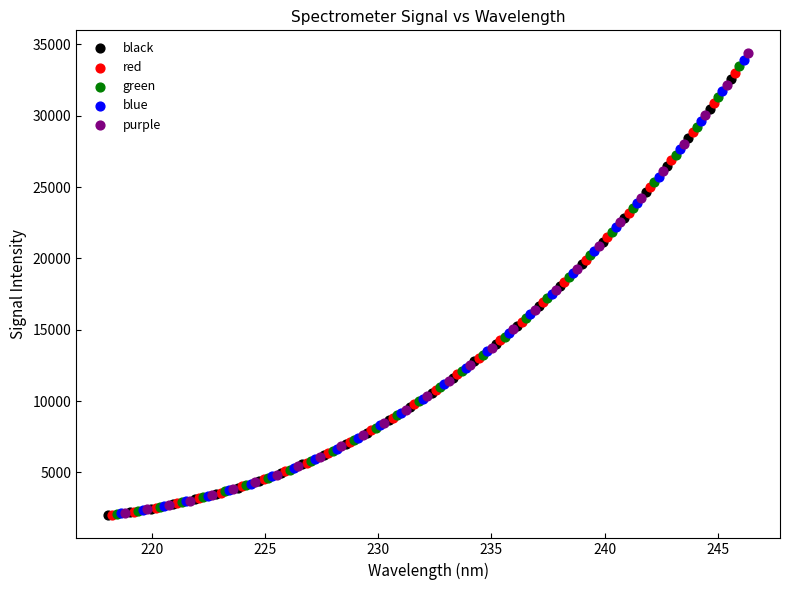

Which series has the widest spread of Y values?

purple